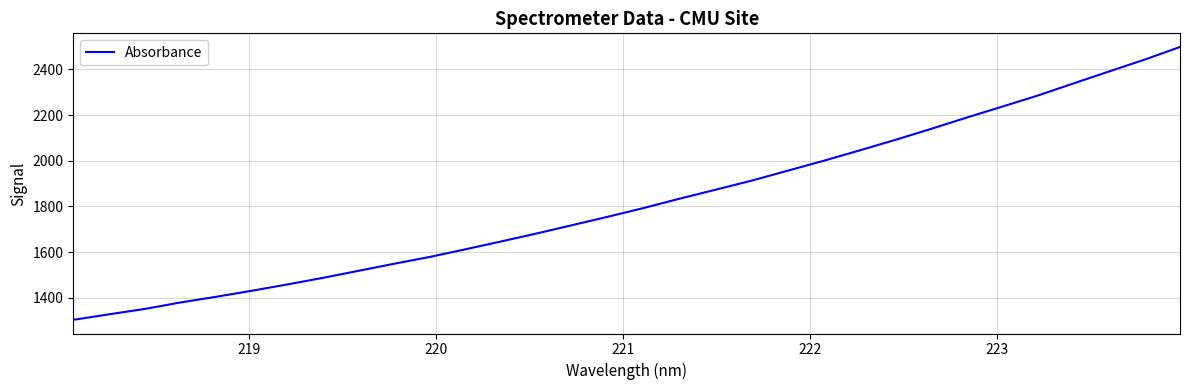

What is the difference between the maximum and minimum values?

1193.7